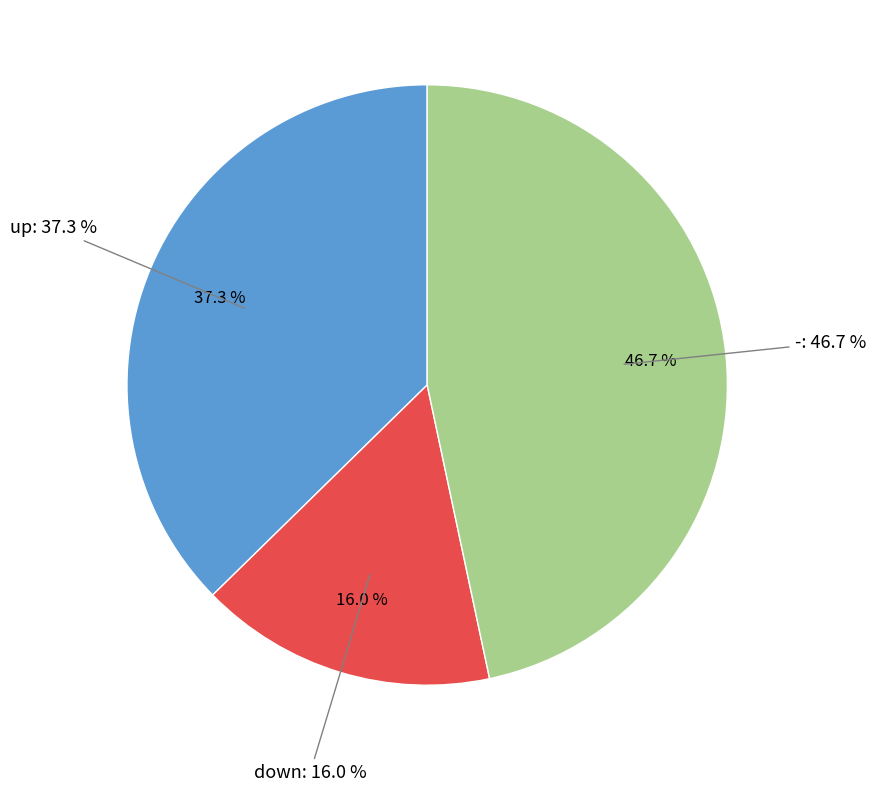

How many slices are in this pie chart?

3